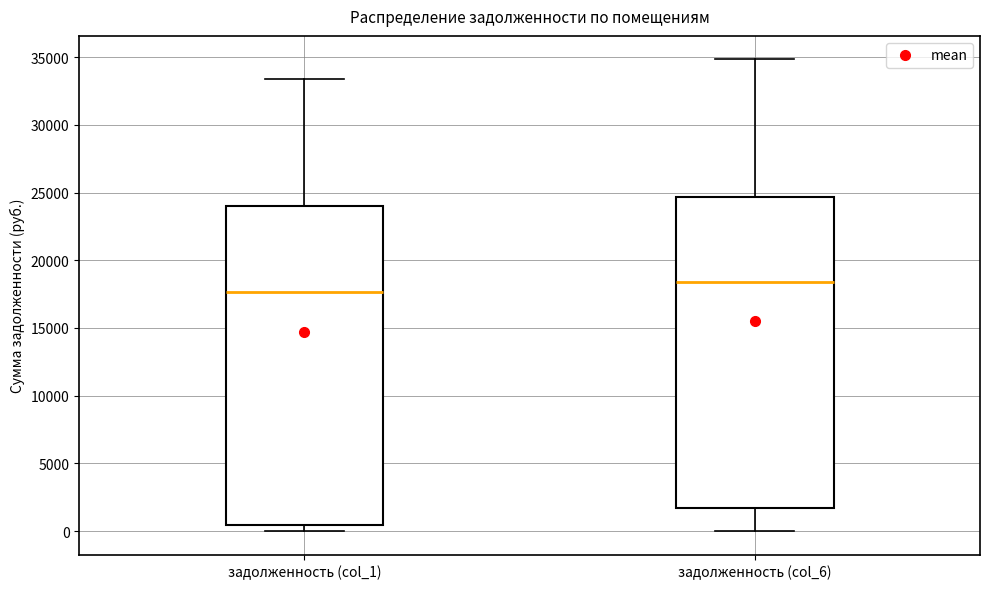

Which box is the tallest, from its lower edge to its upper edge?

задолженность (col_1)